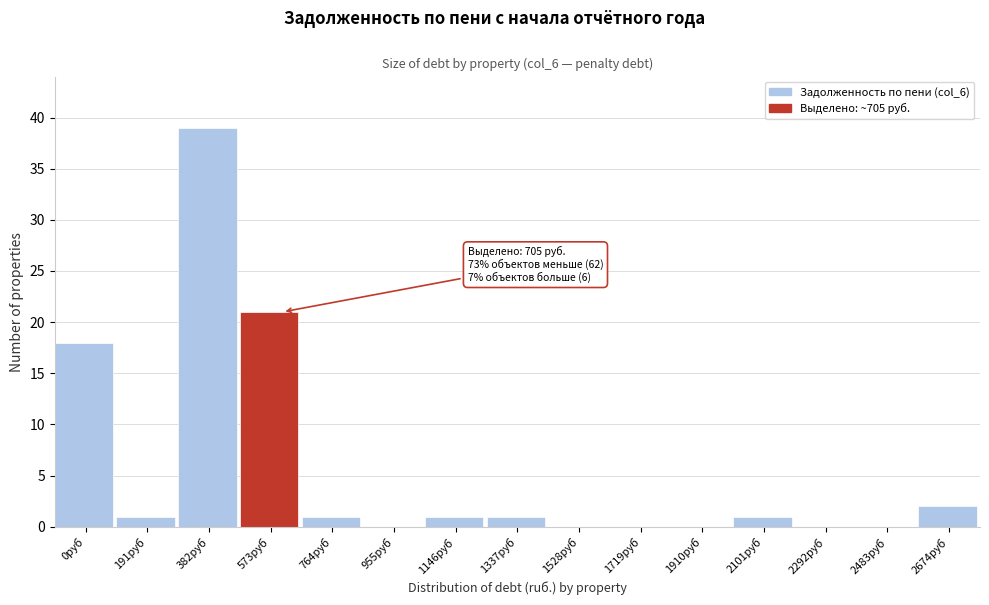

Reading left to right, transcribe all the data shown in this chart.

0руб=18	191руб=1	382руб=39	573руб=21	764руб=1	955руб=0	1146руб=1	1337руб=1	1528руб=0	1719руб=0	1910руб=0	2101руб=1	2292руб=0	2483руб=0	2674руб=2